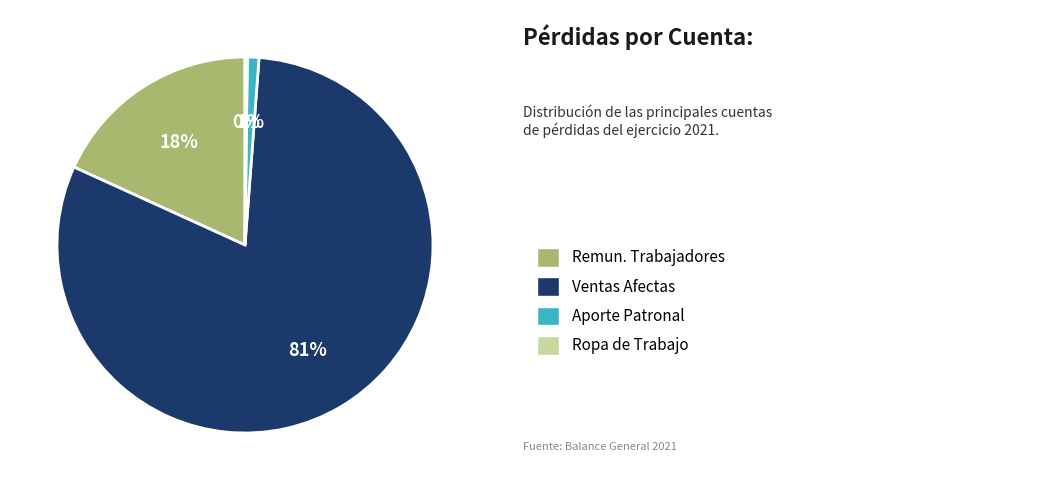

Does any single category account for the majority?

Yes